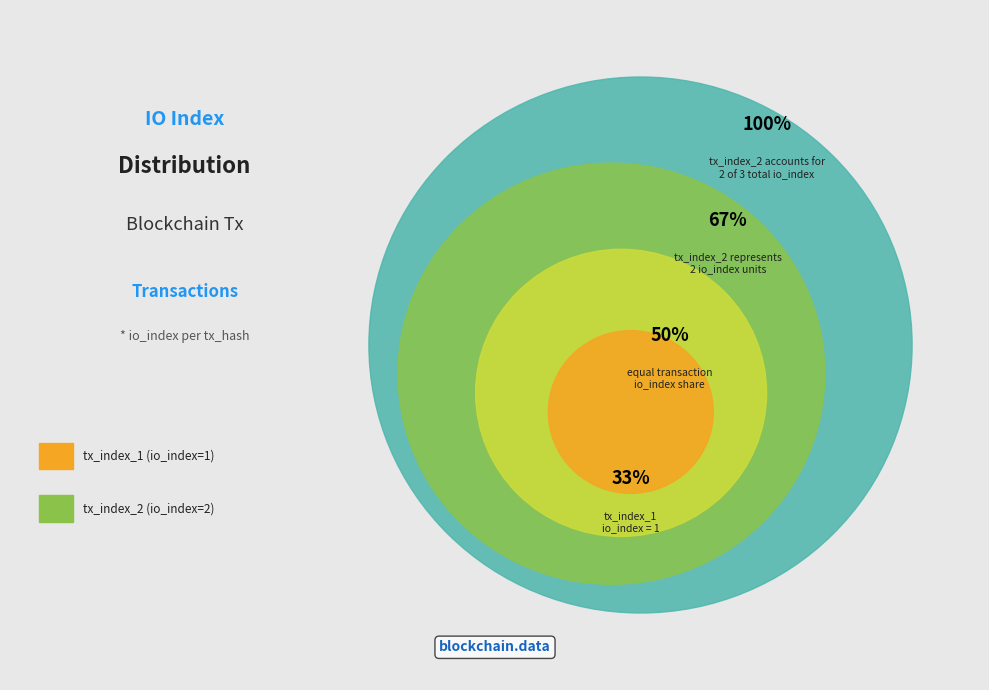

Is it true that tx_index_2 is 54% of the pie?

False